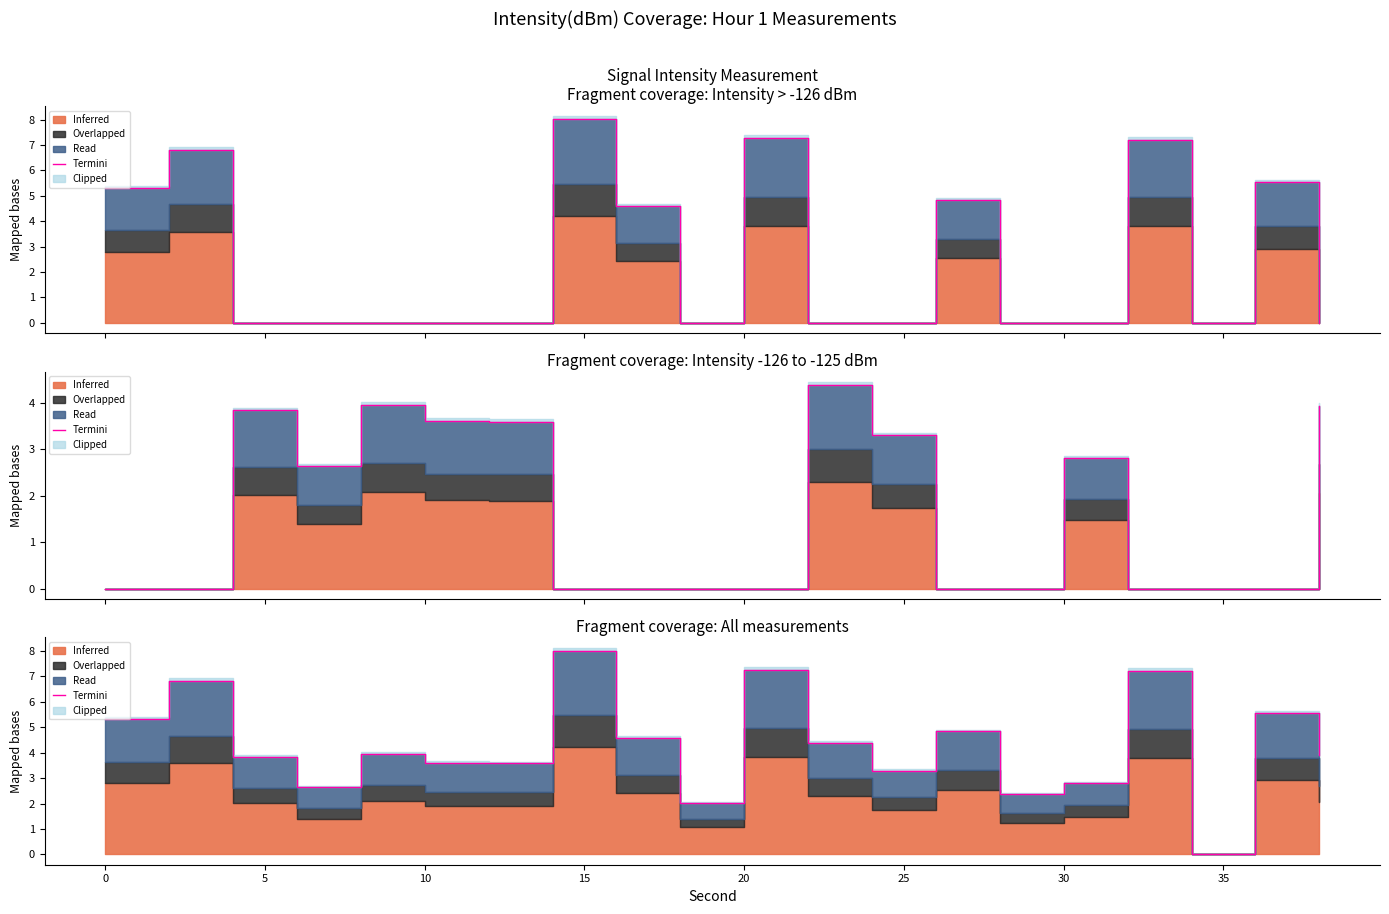

What is the value of the 6th point from the left?

3.6